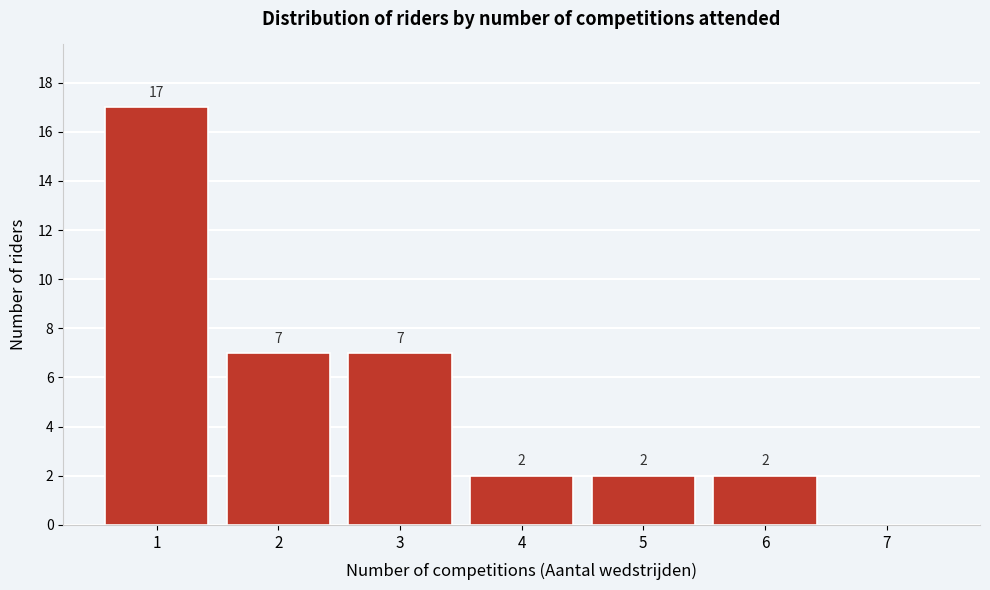

Over which range of the x-axis is the bar tallest?

0.5 to 1.5